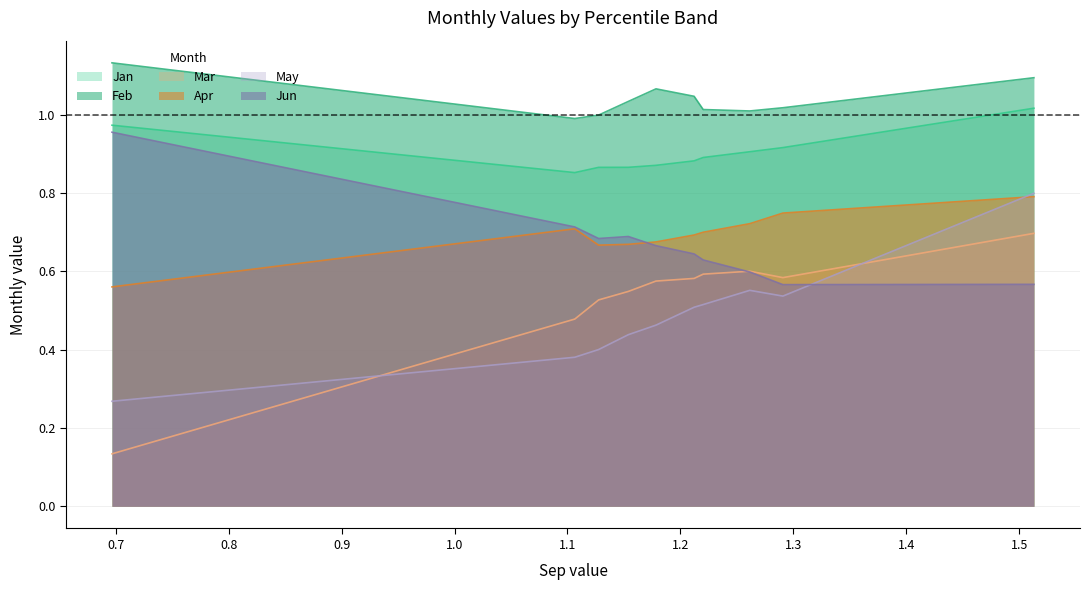

The May series shows 0.7 at pct35. True or false?

False